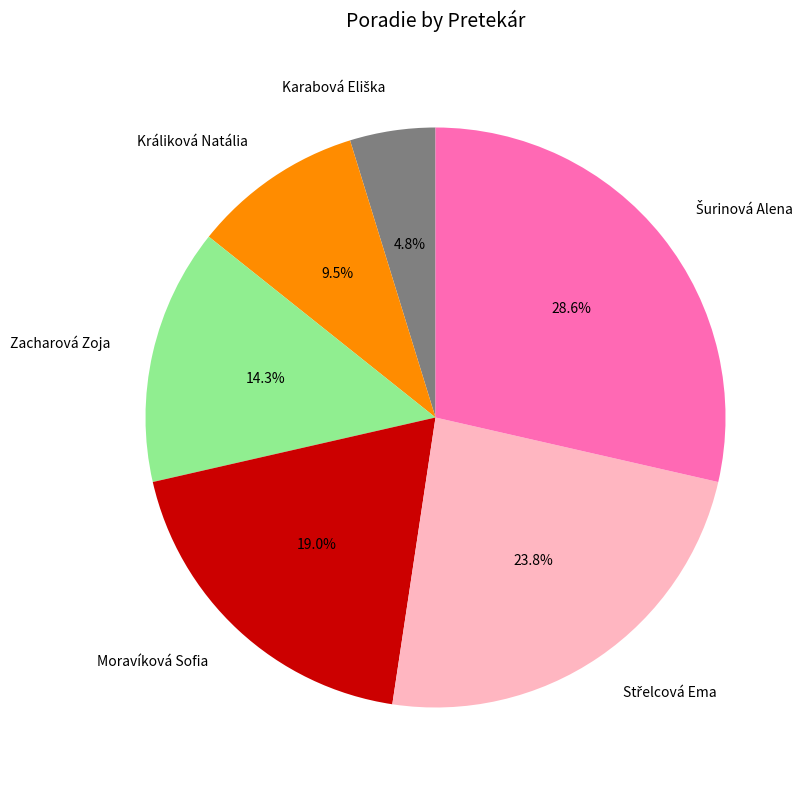

What percentage is NOT represented by Moravíková Sofia?

81.0%